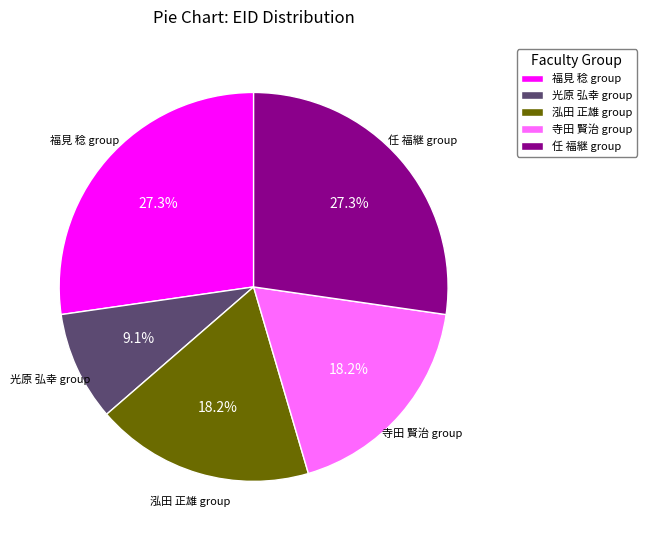

Does 福見 稔 group account for over 50% of the chart?

No